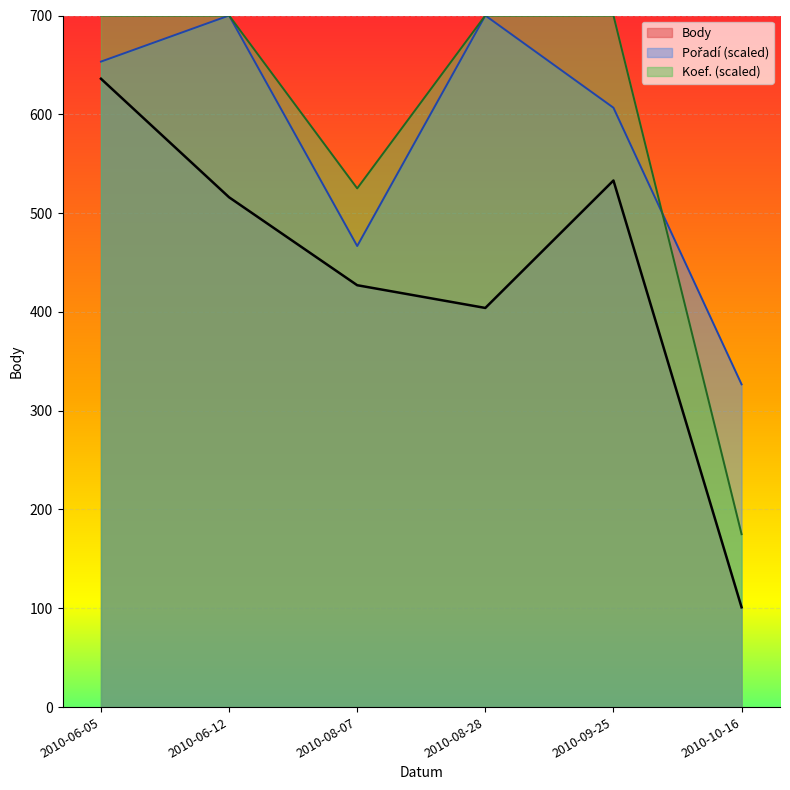

Where is Body nearest to the value 368?

2010-08-28